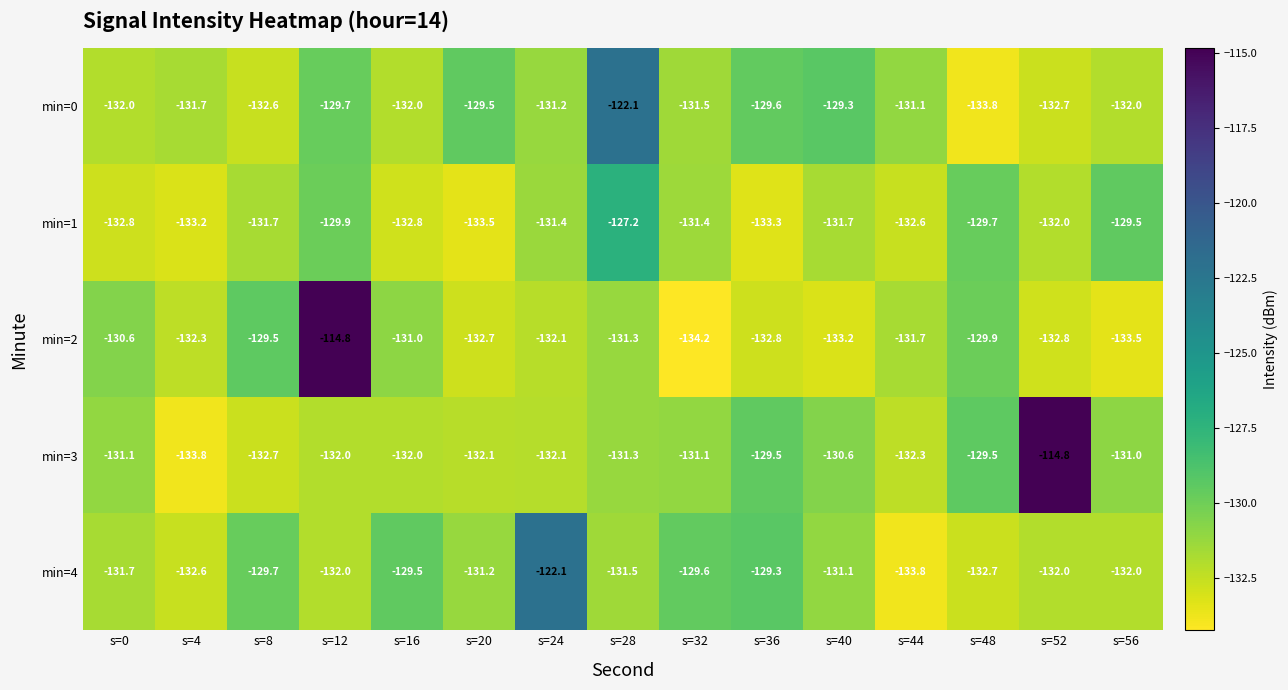

What is the total value across all series at s=20?

-659.0